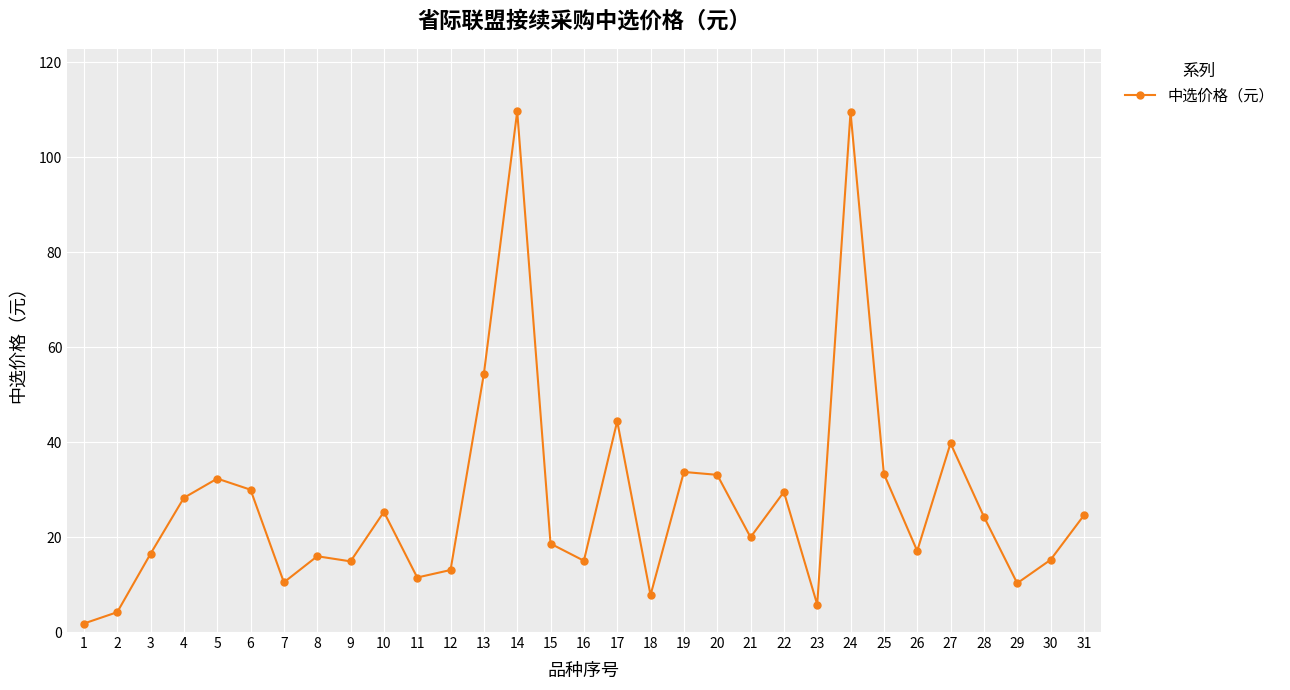

At which label is the value closest to 55?

13